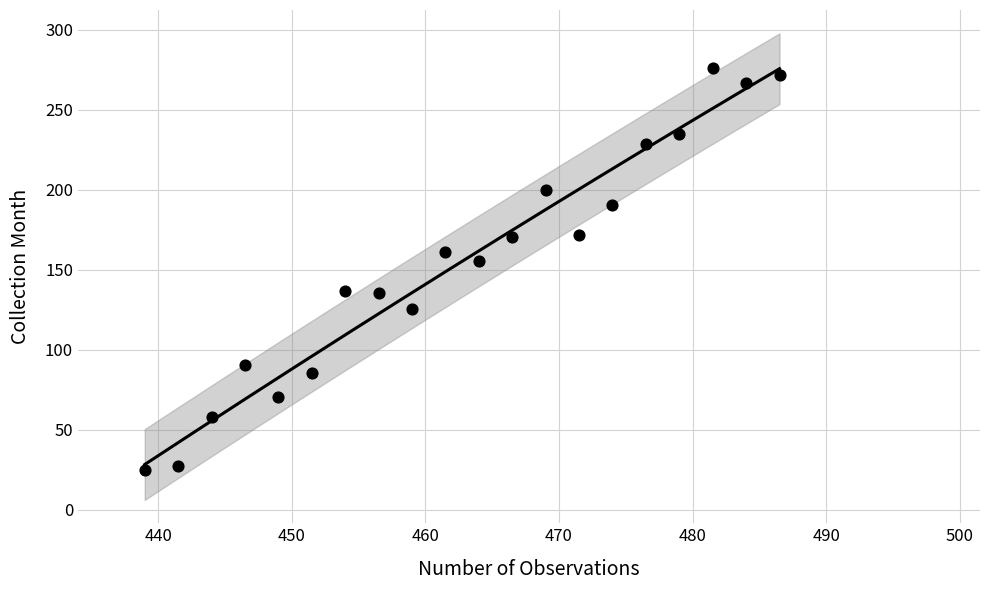

What Y value in the scatter plot is closest to 150?

155.7